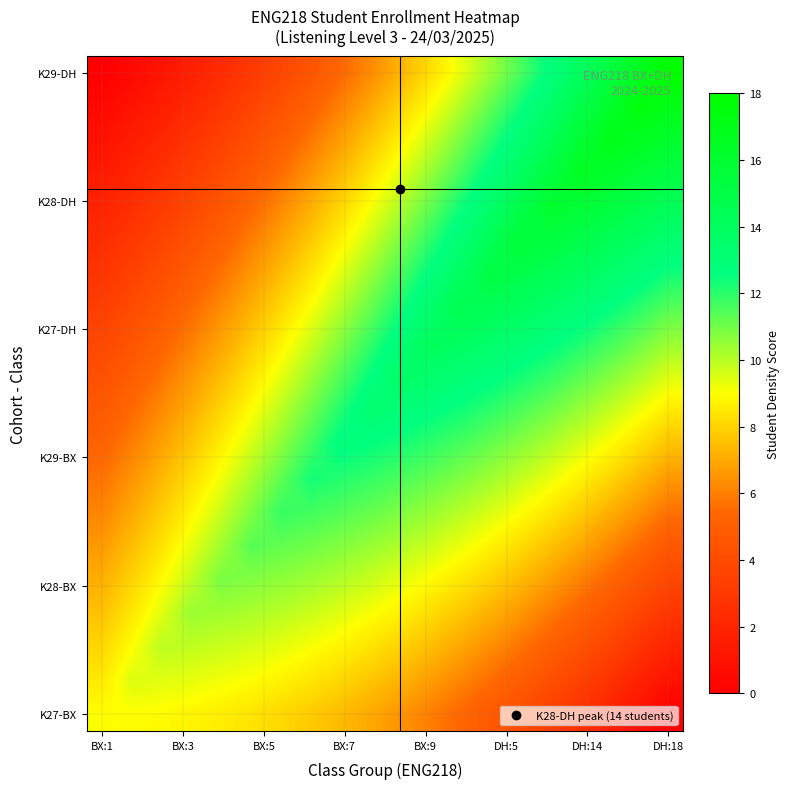

At how many categories does at least one series exceed 0?

20